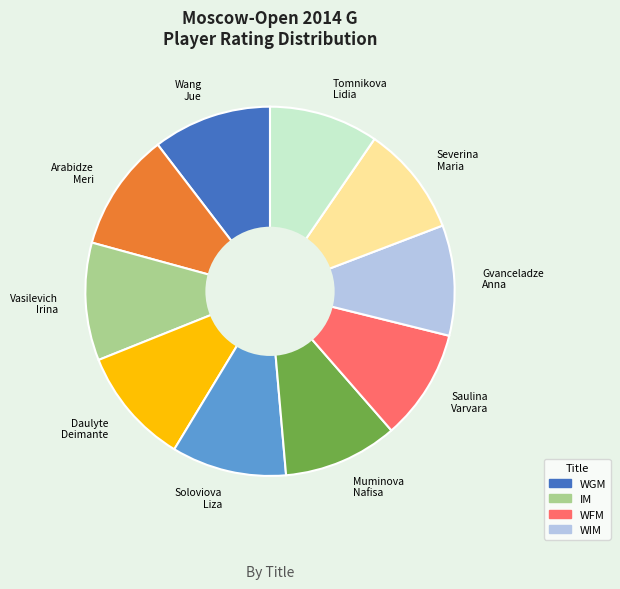

The Severina Maria slice represents 21% of the pie. True or false?

False